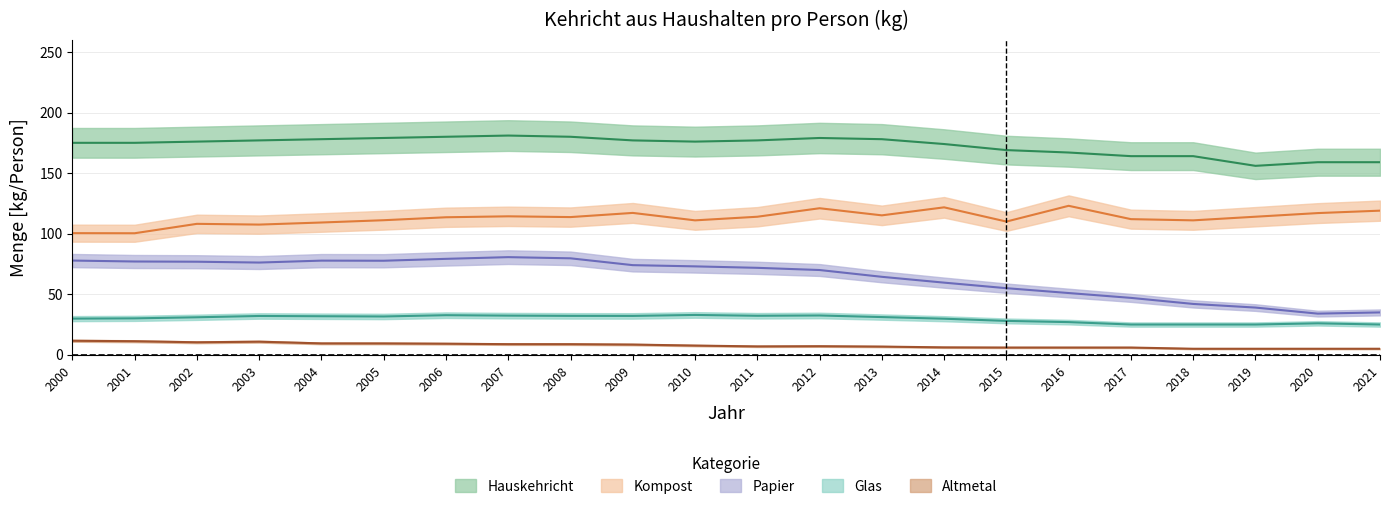

Does the chart have visible grid lines?

Yes